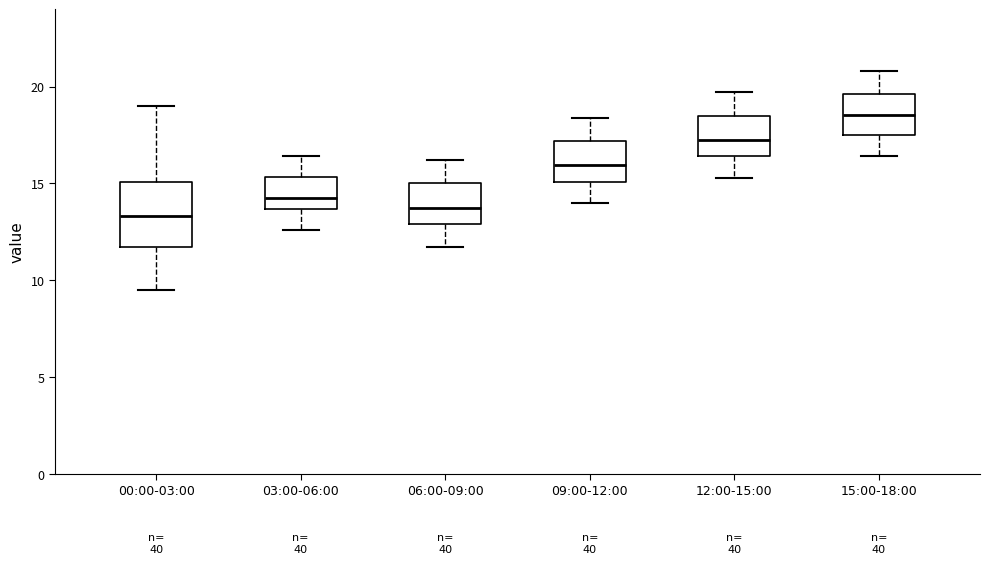

Reading left to right, read every box against the y-axis: the position of its median line, the range the box covers, and the ends of its whiskers. The values are not printed on the chart, so give them approximately, as read against the axis.

00:00-03:00: median 13.5, box 11.5 to 15.0, whiskers 9.5 to 19.0
03:00-06:00: median 14.5, box 13.5 to 15.5, whiskers 12.5 to 16.5
06:00-09:00: median 14.0, box 13.0 to 15.0, whiskers 11.5 to 16.0
09:00-12:00: median 16.0, box 15.0 to 17.0, whiskers 14.0 to 18.5
12:00-15:00: median 17.5, box 16.5 to 18.5, whiskers 15.5 to 19.5
15:00-18:00: median 18.5, box 17.5 to 19.5, whiskers 16.5 to 21.0